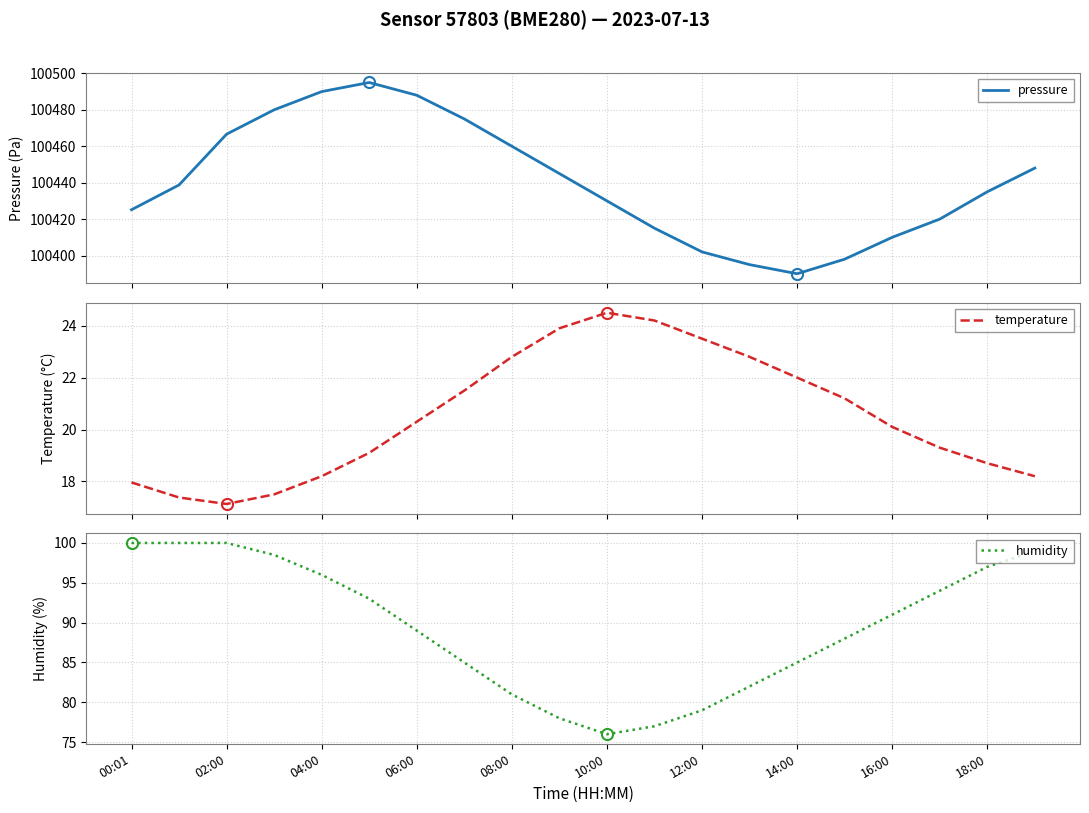

True or false: pressure and humidity cross at least once.

False